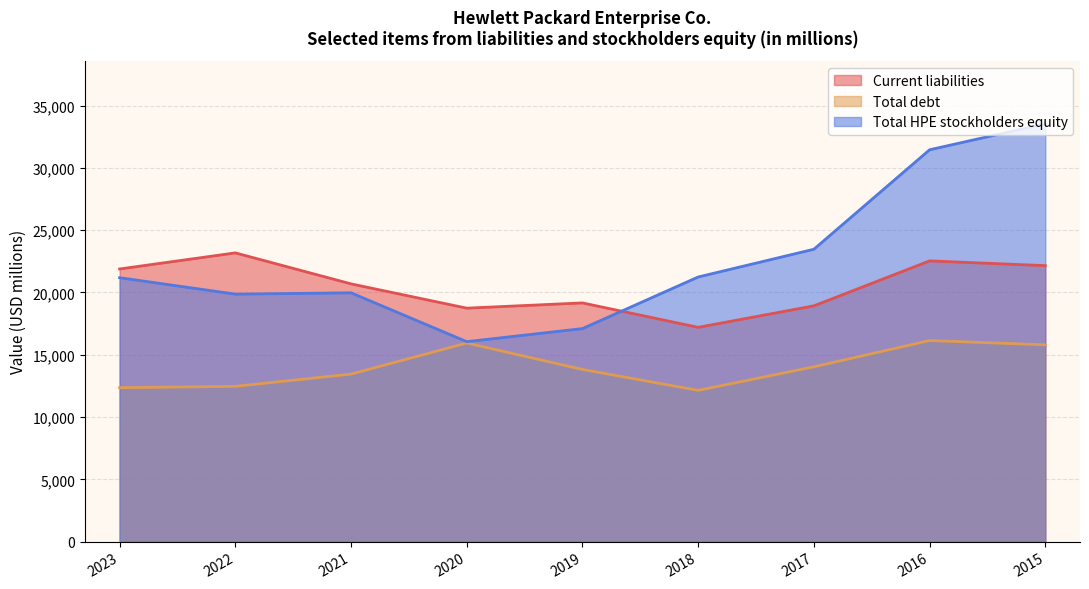

Does the chart display data point markers on the line(s)?

No